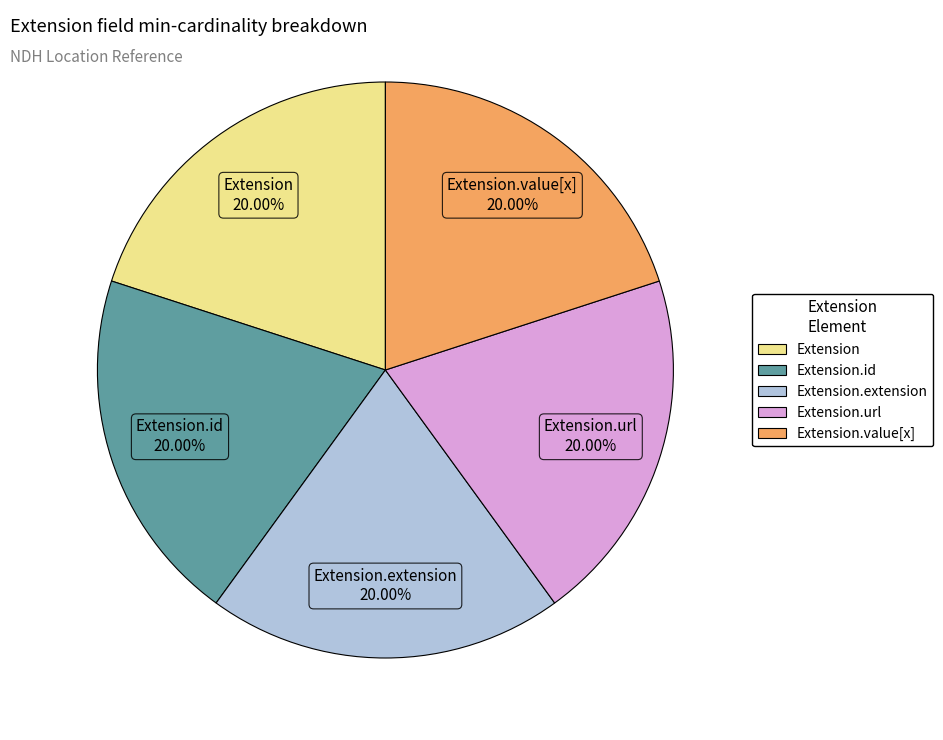

Is there a majority slice in this chart?

No